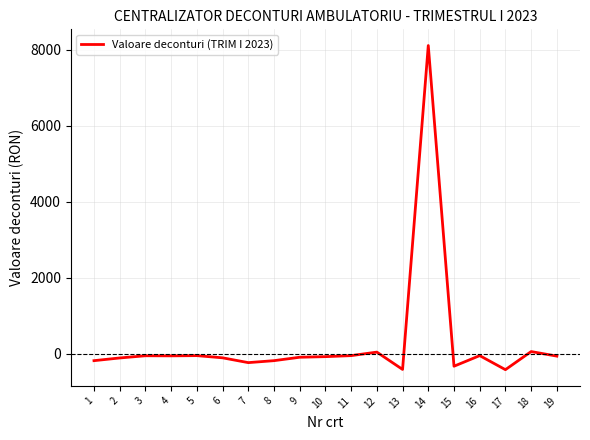

What is the difference between the maximum and minimum values?

8533.1